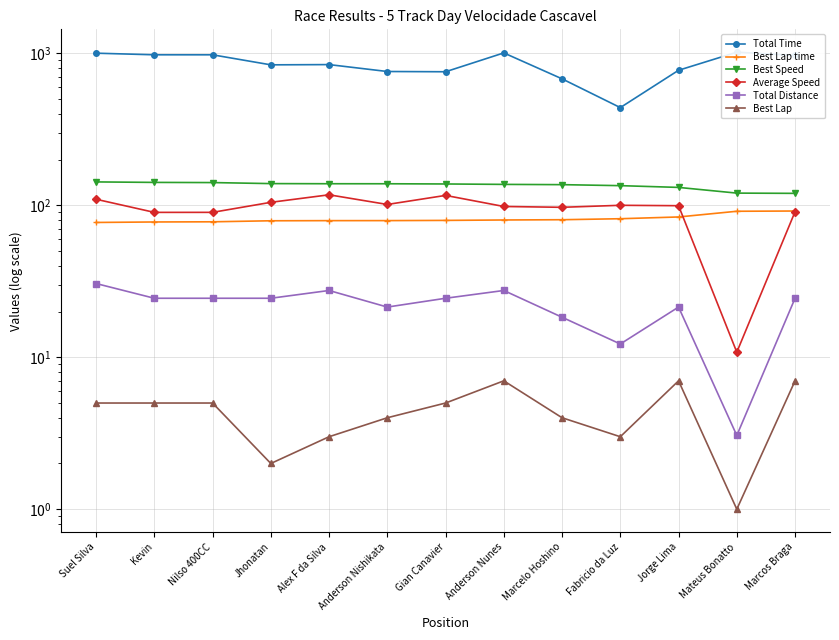

Reading left to right, transcribe all the data shown in this chart.

Total Time: Suel Silva=1003.6	Kevin=979.5	Nilso 400CC=979.3	Jhonatan=841.1	Alex F da Silva=844.3	Anderson Nishikata=760.3	Gian Canavier=757.4	Anderson Nunes=1007.9	Marcelo Hoshino=680.3	Fabricio da Luz=440.0	Jorge Lima=774.6	Mateus Bonatto=1019.0	Marcos Braga=969.7
Best Lap time: Suel Silva=77.2	Kevin=77.7	Nilso 400CC=77.9	Jhonatan=79.2	Alex F da Silva=79.3	Anderson Nishikata=79.4	Gian Canavier=79.6	Anderson Nunes=80.1	Marcelo Hoshino=80.4	Fabricio da Luz=81.7	Jorge Lima=83.9	Mateus Bonatto=91.4	Marcos Braga=91.8
Best Speed: Suel Silva=142.7	Kevin=141.6	Nilso 400CC=141.2	Jhonatan=139.1	Alex F da Silva=138.8	Anderson Nishikata=138.7	Gian Canavier=138.3	Anderson Nunes=137.4	Marcelo Hoshino=136.9	Fabricio da Luz=134.8	Jorge Lima=131.3	Mateus Bonatto=120.4	Marcos Braga=119.9
Average Speed: Suel Silva=109.7	Kevin=89.9	Nilso 400CC=89.9	Jhonatan=104.7	Alex F da Silva=117.4	Anderson Nishikata=101.4	Gian Canavier=116.3	Anderson Nunes=98.3	Marcelo Hoshino=97.1	Fabricio da Luz=100.1	Jorge Lima=99.5	Mateus Bonatto=10.8	Marcos Braga=90.8
Total Distance: Suel Silva=30.6	Kevin=24.5	Nilso 400CC=24.5	Jhonatan=24.5	Alex F da Silva=27.5	Anderson Nishikata=21.4	Gian Canavier=24.5	Anderson Nunes=27.5	Marcelo Hoshino=18.3	Fabricio da Luz=12.2	Jorge Lima=21.4	Mateus Bonatto=3.1	Marcos Braga=24.5
Best Lap: Suel Silva=5.0	Kevin=5.0	Nilso 400CC=5.0	Jhonatan=2.0	Alex F da Silva=3.0	Anderson Nishikata=4.0	Gian Canavier=5.0	Anderson Nunes=7.0	Marcelo Hoshino=4.0	Fabricio da Luz=3.0	Jorge Lima=7.0	Mateus Bonatto=1.0	Marcos Braga=7.0